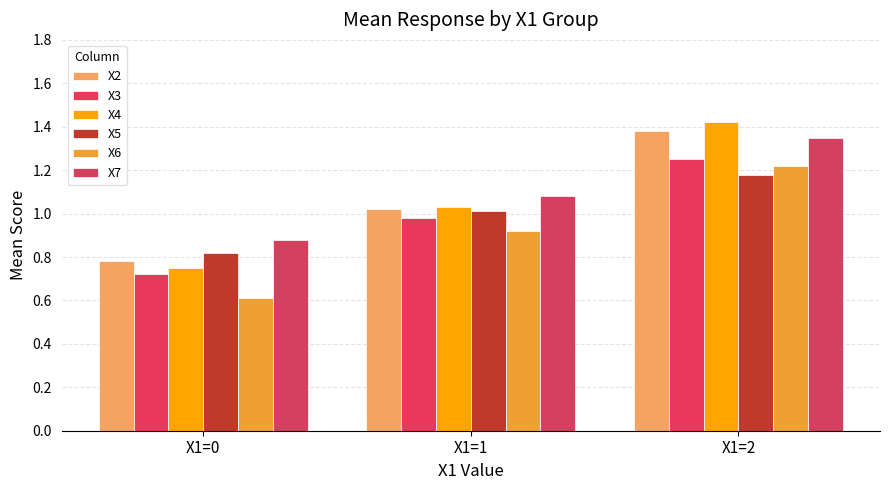

Reading left to right, transcribe all the data shown in this chart.

X2: 0.8	1.0	1.4
X3: 0.7	1.0	1.2
X4: 0.8	1.0	1.4
X5: 0.8	1.0	1.2
X6: 0.6	0.9	1.2
X7: 0.9	1.1	1.4